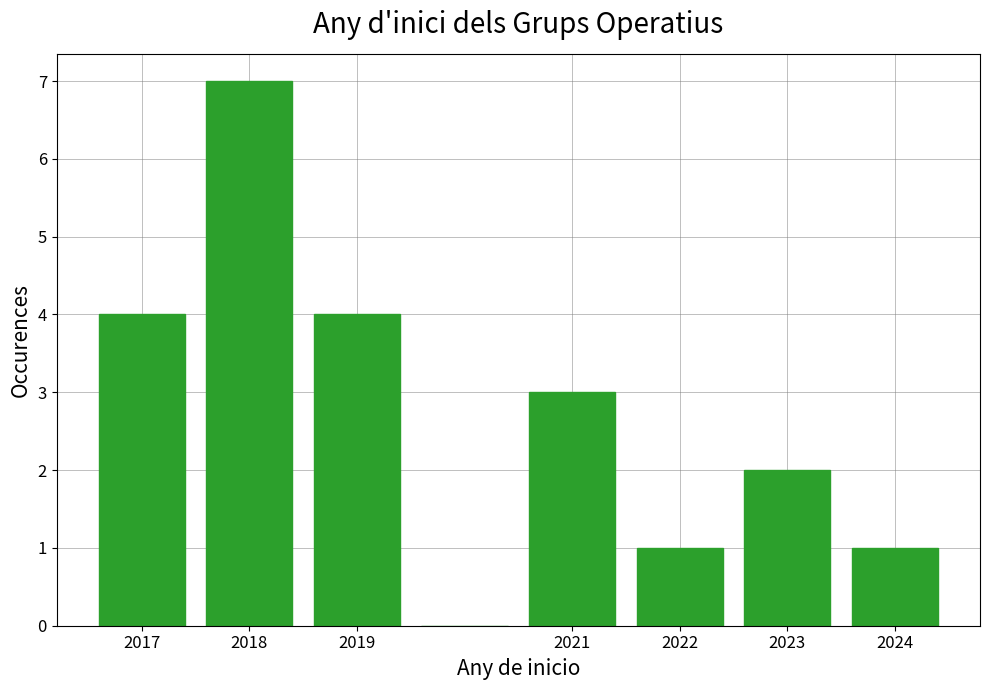

Over which range of the x-axis is the bar tallest?

2017.5 to 2018.5